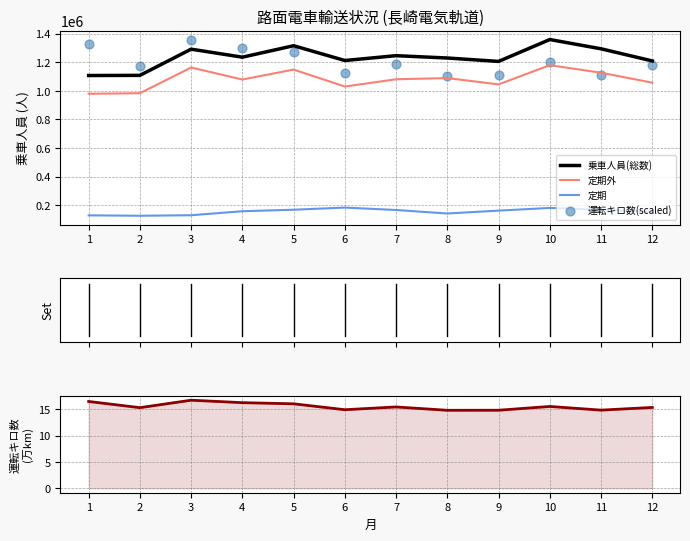

Is the value of 定期外 at 12 greater than the value of 運転キロ数(scaled) at 12?

No